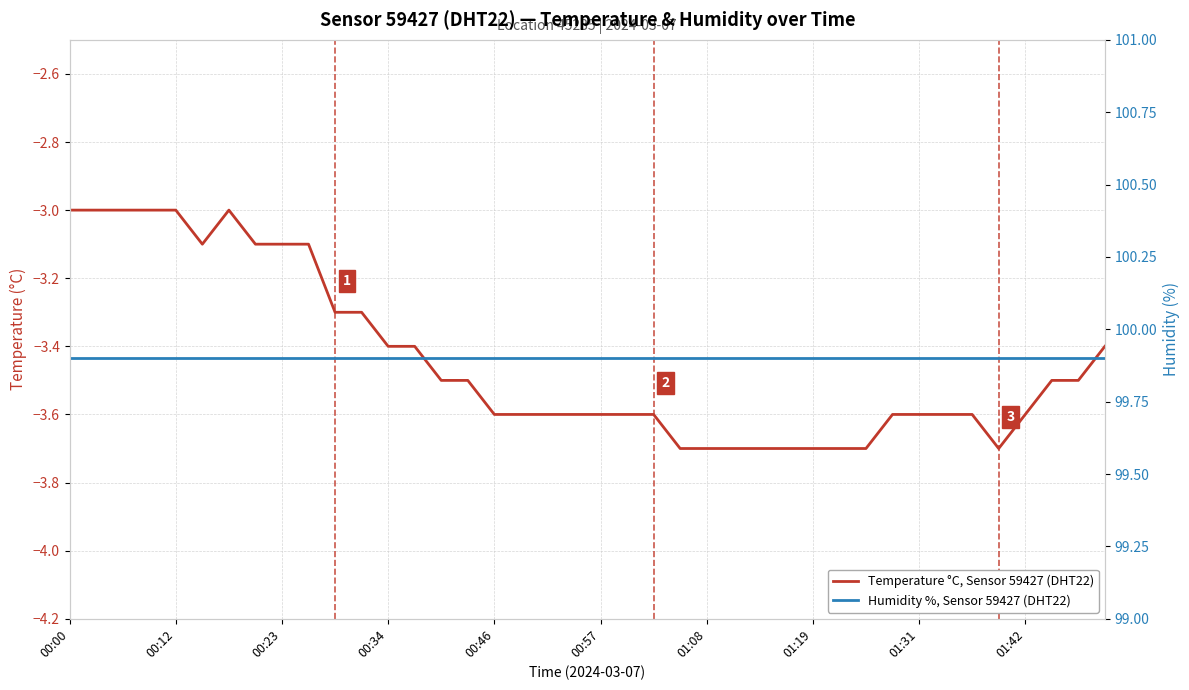

What are all the series names shown in the legend?

Temperature °C, Sensor 59427 (DHT22), Humidity %, Sensor 59427 (DHT22)